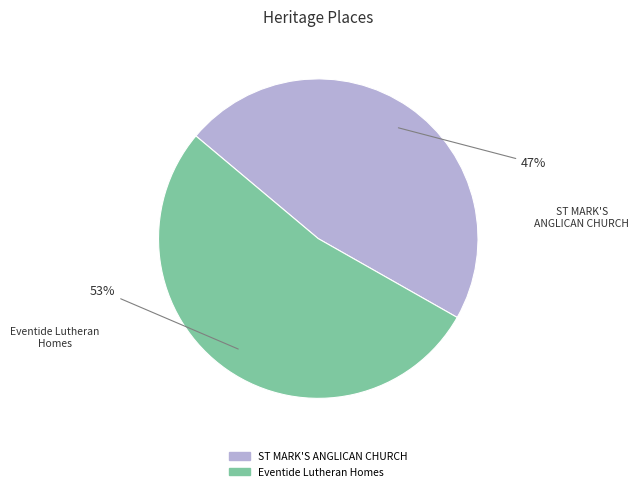

Does ST MARK'S ANGLICAN CHURCH represent more than half of the total?

No